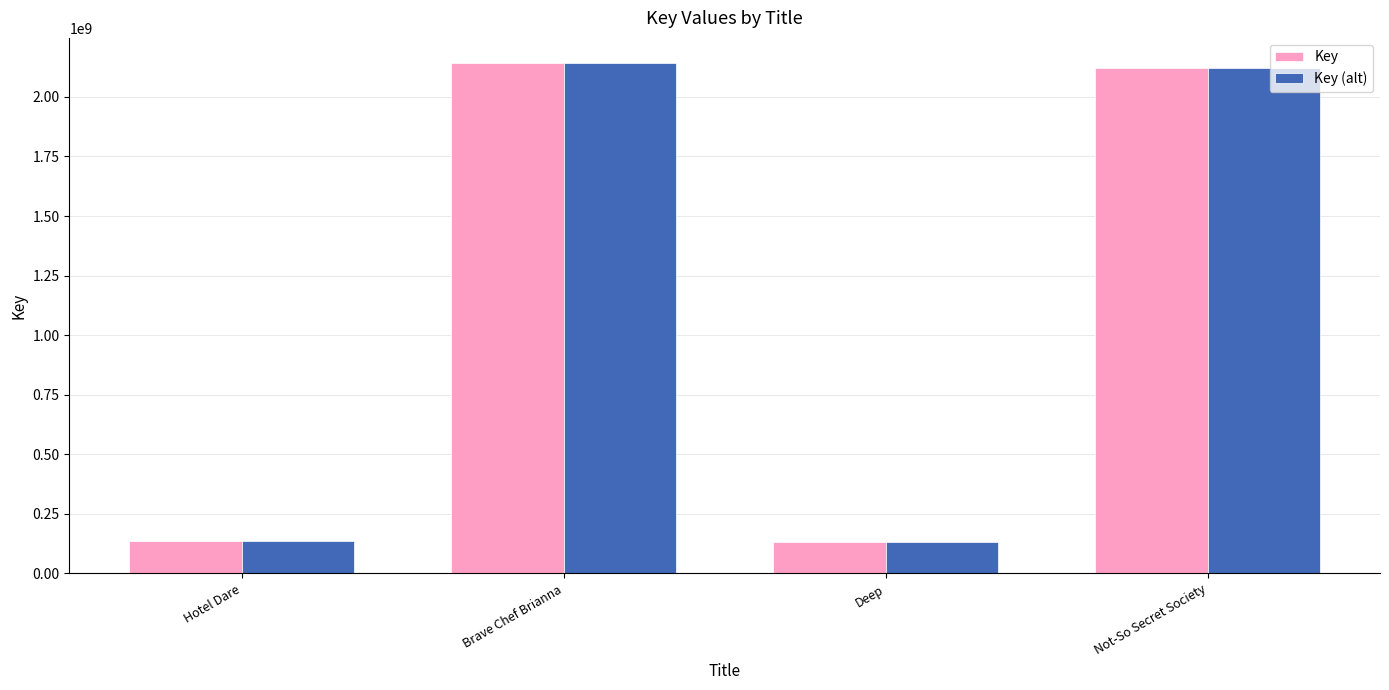

What is the total value across all series at Deep?

260218914